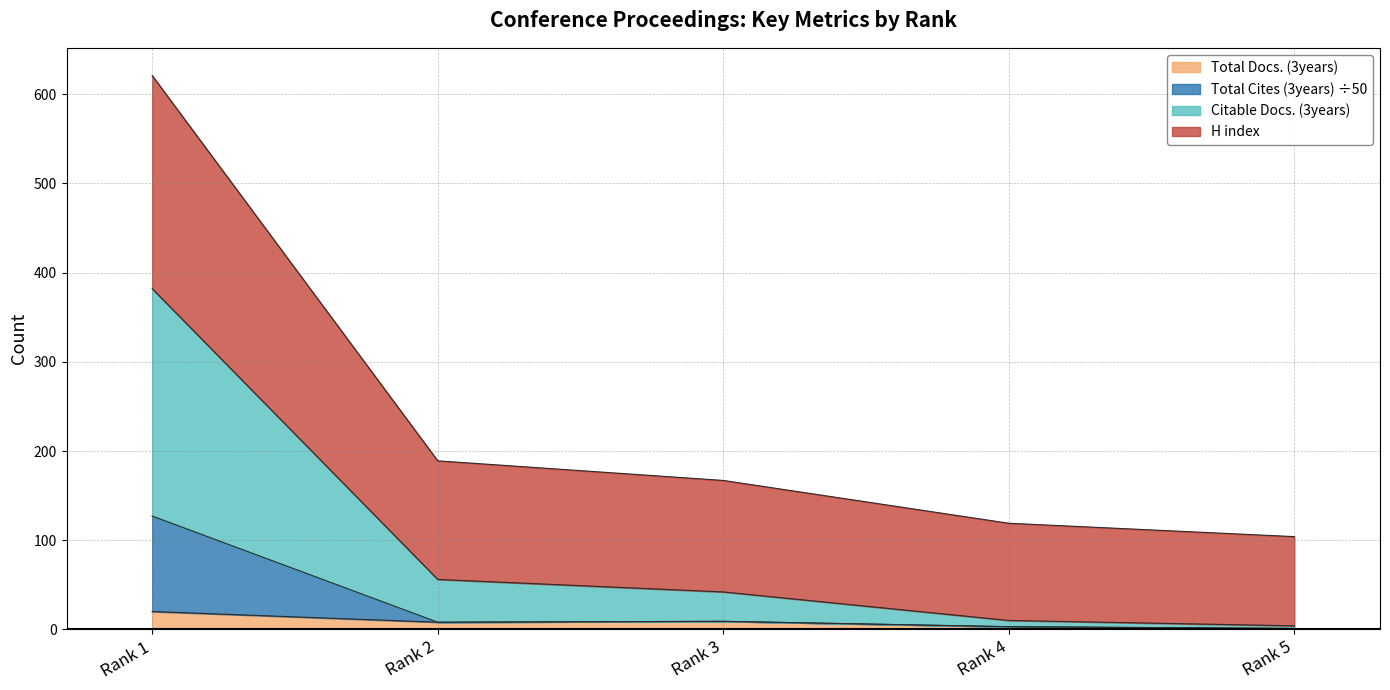

Between Rank 3 and Rank 5, which series saw the biggest shift?

Citable Docs. (3years)